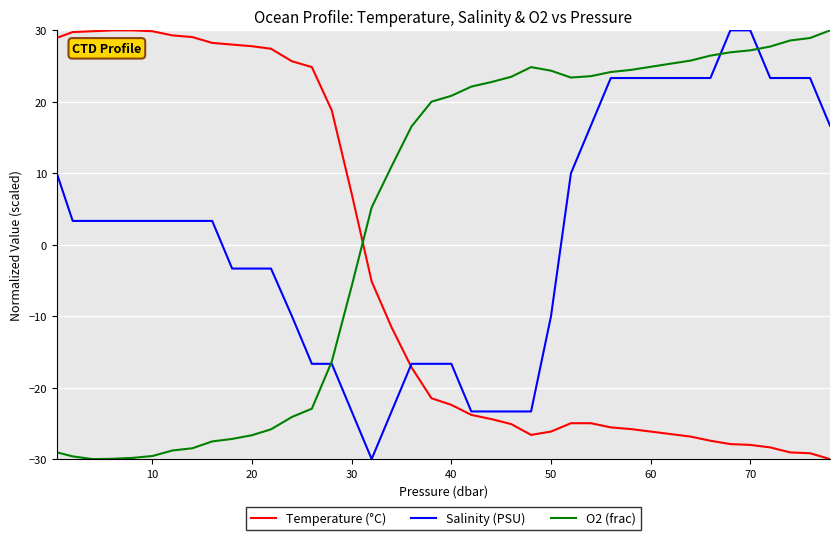

What is the maximum value shown in the chart?

30.0